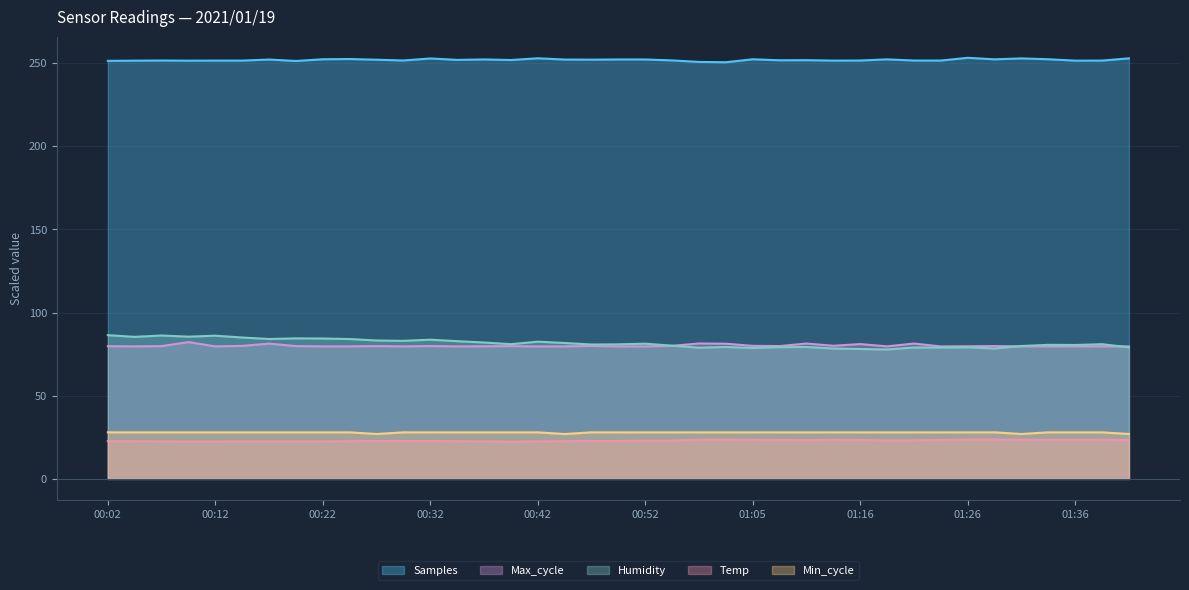

What is the lowest value of the Max_cycle series?

79.6